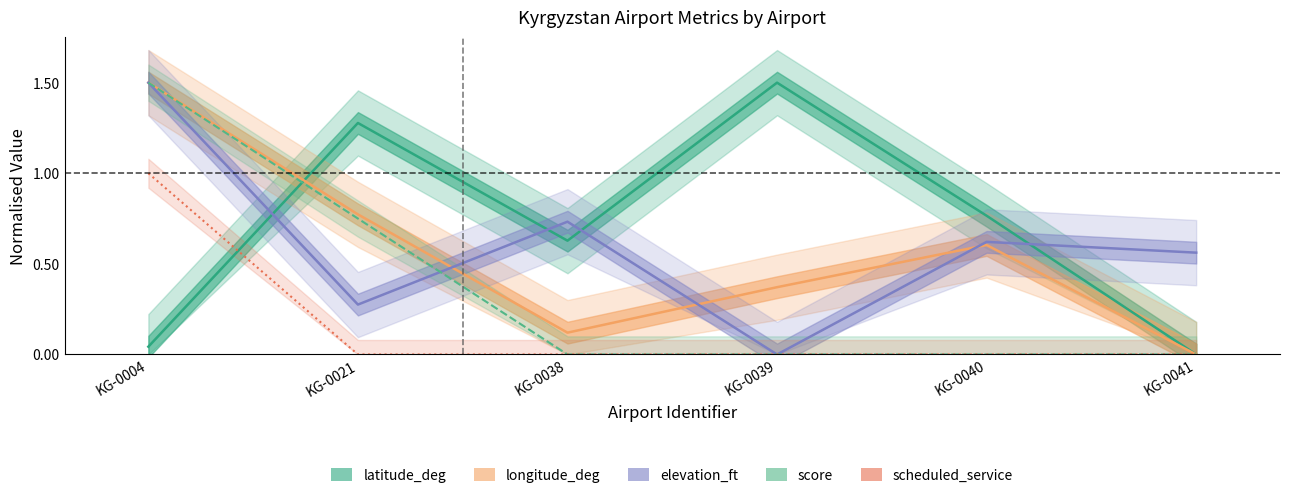

Reading left to right, extract all data points from this chart.

latitude_deg: KG-0004=0.0	KG-0021=1.3	KG-0038=0.6	KG-0039=1.5	KG-0040=0.8	KG-0041=0.0
longitude_deg: KG-0004=1.5	KG-0021=0.8	KG-0038=0.1	KG-0039=0.4	KG-0040=0.6	KG-0041=0.0
elevation_ft: KG-0004=1.5	KG-0021=0.3	KG-0038=0.7	KG-0039=0.0	KG-0040=0.6	KG-0041=0.6
score: KG-0004=1.5	KG-0021=0.8	KG-0038=0.0	KG-0039=0.0	KG-0040=0.0	KG-0041=0.0
scheduled_service: KG-0004=1.0	KG-0021=0.0	KG-0038=0.0	KG-0039=0.0	KG-0040=0.0	KG-0041=0.0